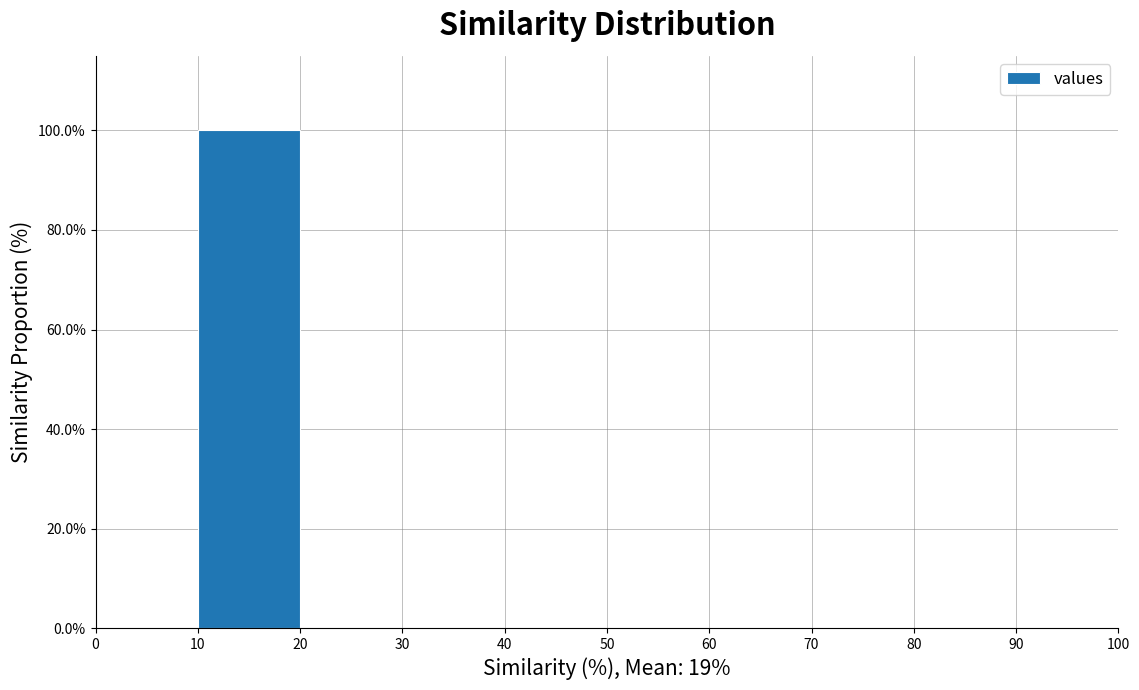

Over which range of the x-axis is the bar tallest?

10 to 20